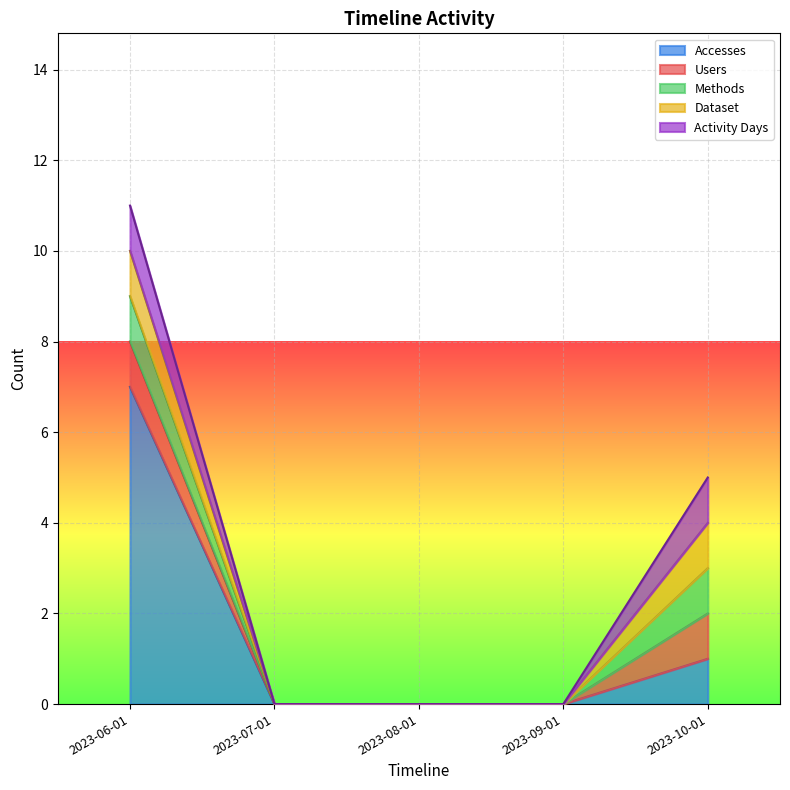

What is the label of the 4th point from the right?

2023-07-01